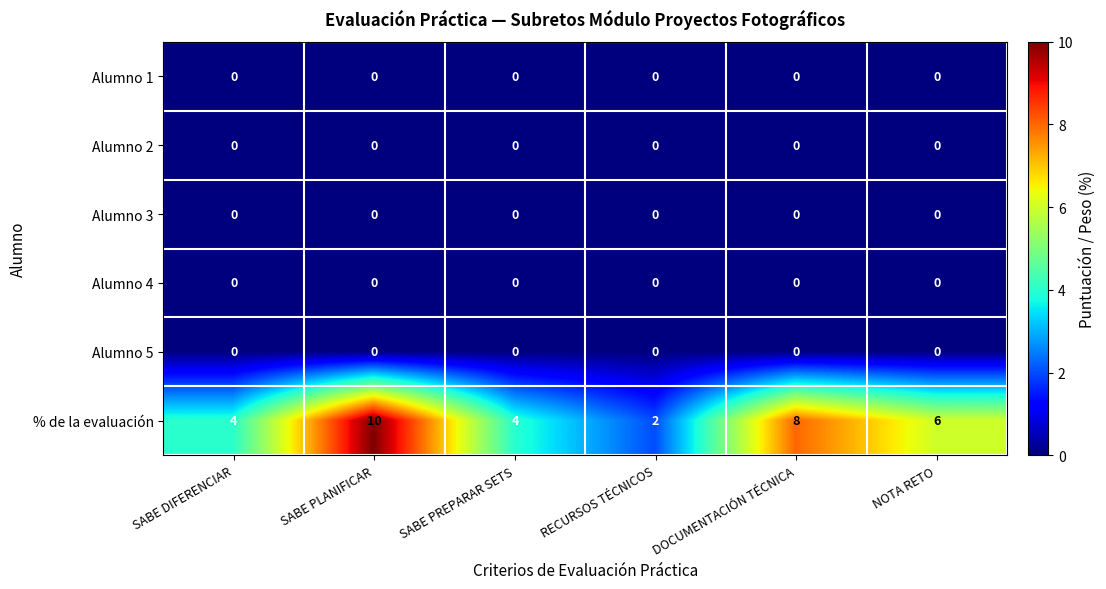

Count the % de la evaluación values in the range 4 to 8.

4